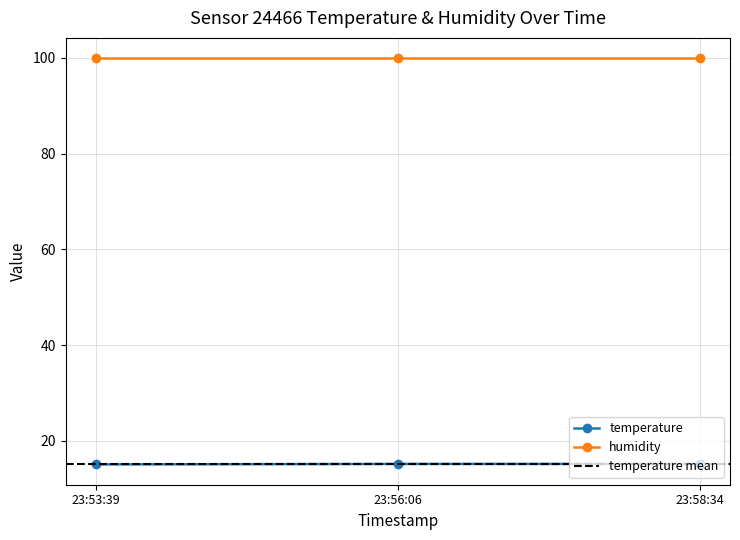

The humidity series shows 99.9 at 23:53:39. True or false?

True